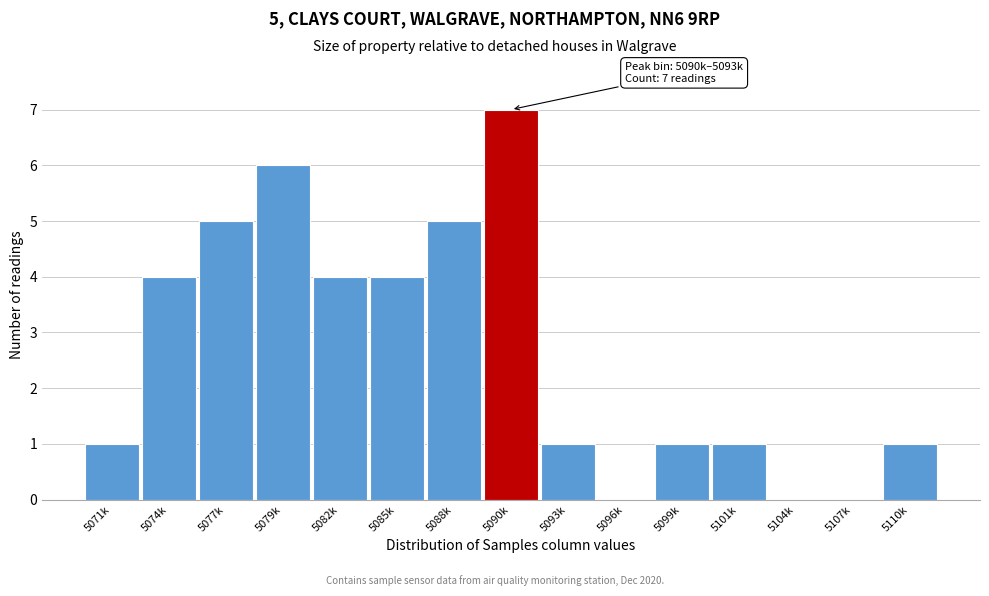

Reading left to right, what are all the values shown in this chart?

5071k=1	5074k=4	5077k=5	5079k=6	5082k=4	5085k=4	5088k=5	5090k=7	5093k=1	5096k=0	5099k=1	5101k=1	5104k=0	5107k=0	5110k=1